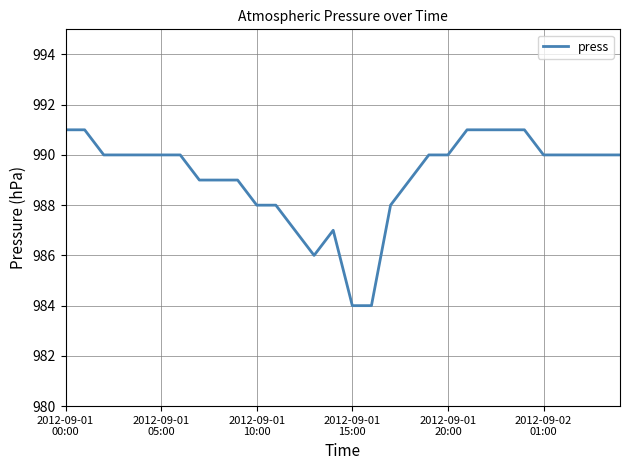

What is the maximum value shown in the chart?

991